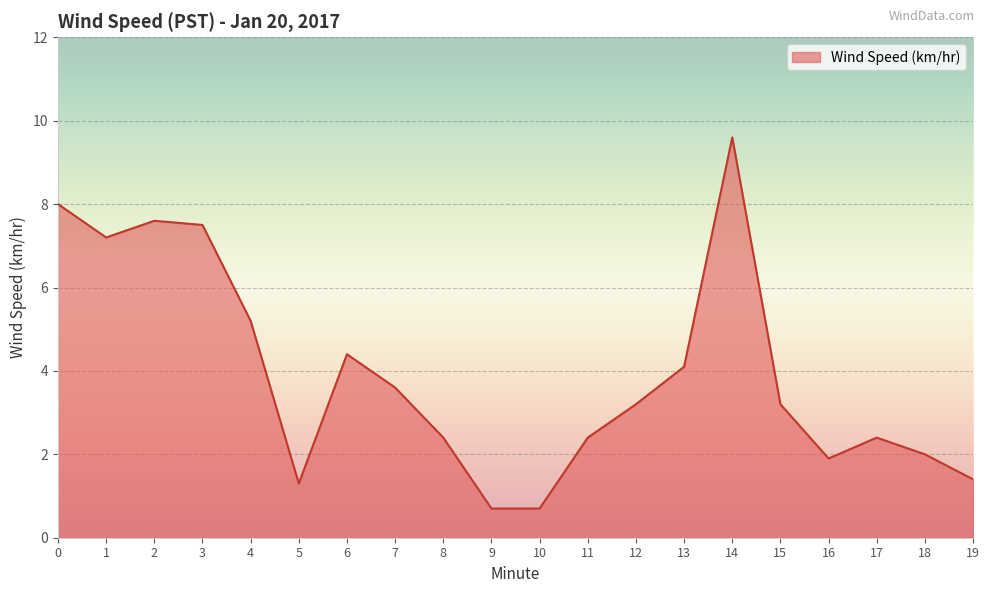

Where is the first local maximum?

2